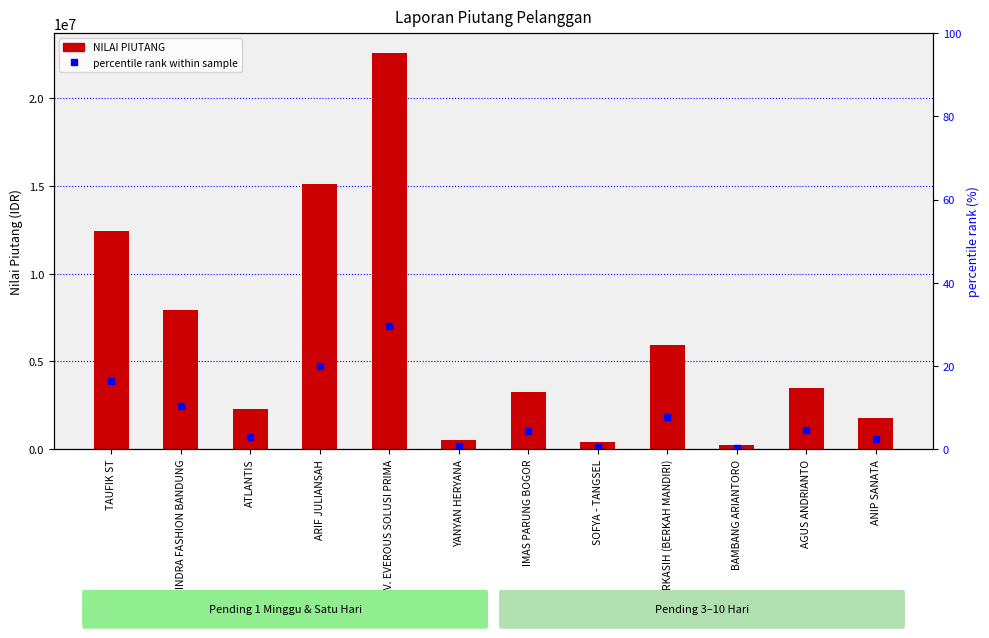

What is the label of the 2nd bar from the left?

INDRA FASHION BANDUNG